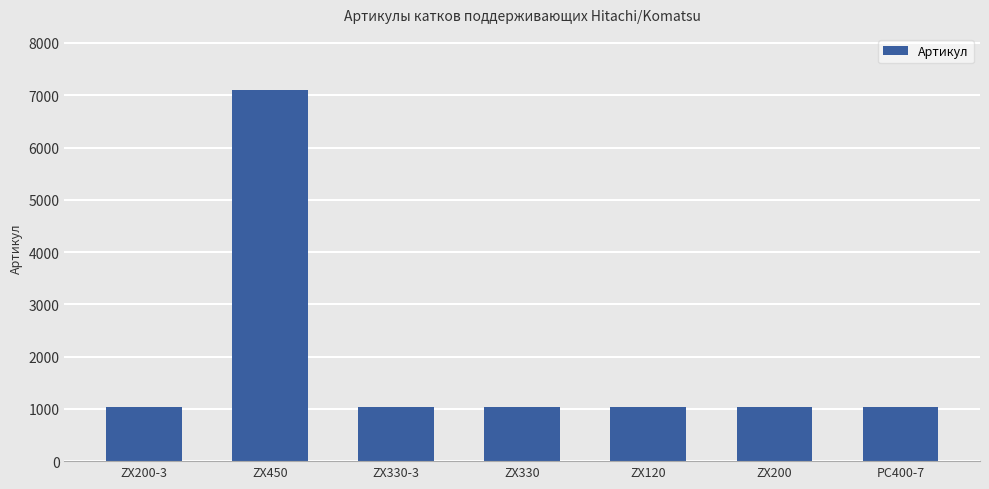

The chart shows a value of 1035 at ZX120. True or false?

True